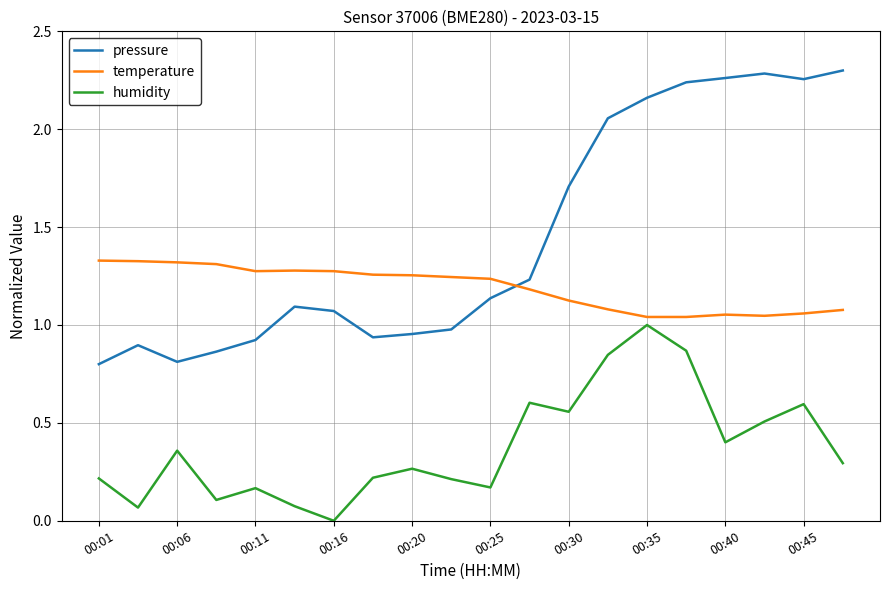

True or false: pressure and temperature cross at least once.

True